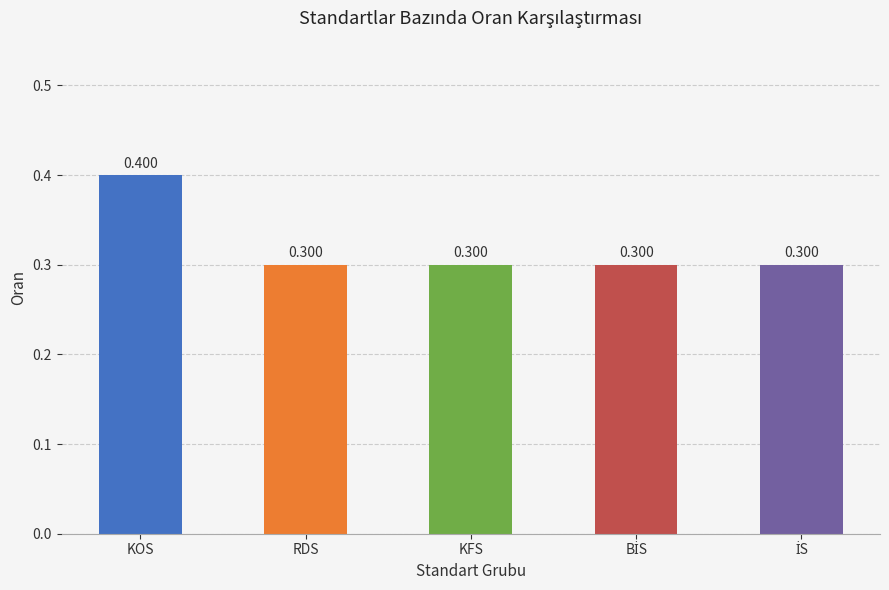

What is the label of the 3rd bar from the right?

KFS